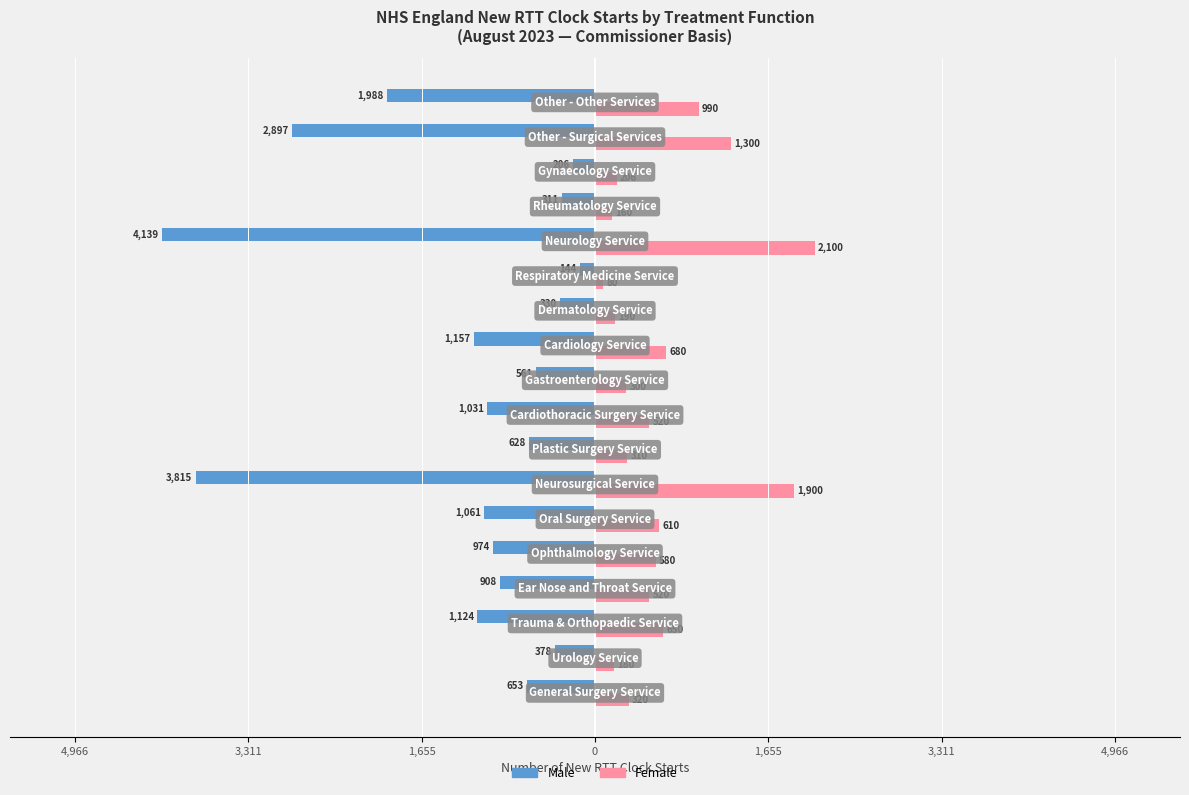

What are all the series names shown in the legend?

Male, Female